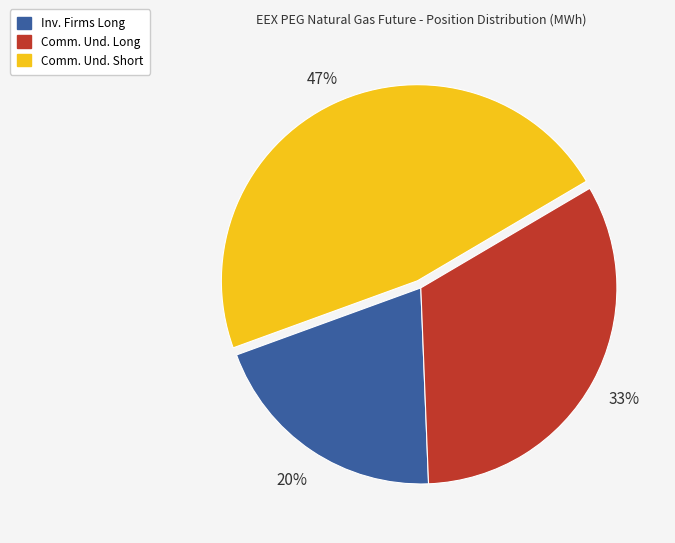

Is there any slice that represents more than half of the pie?

No